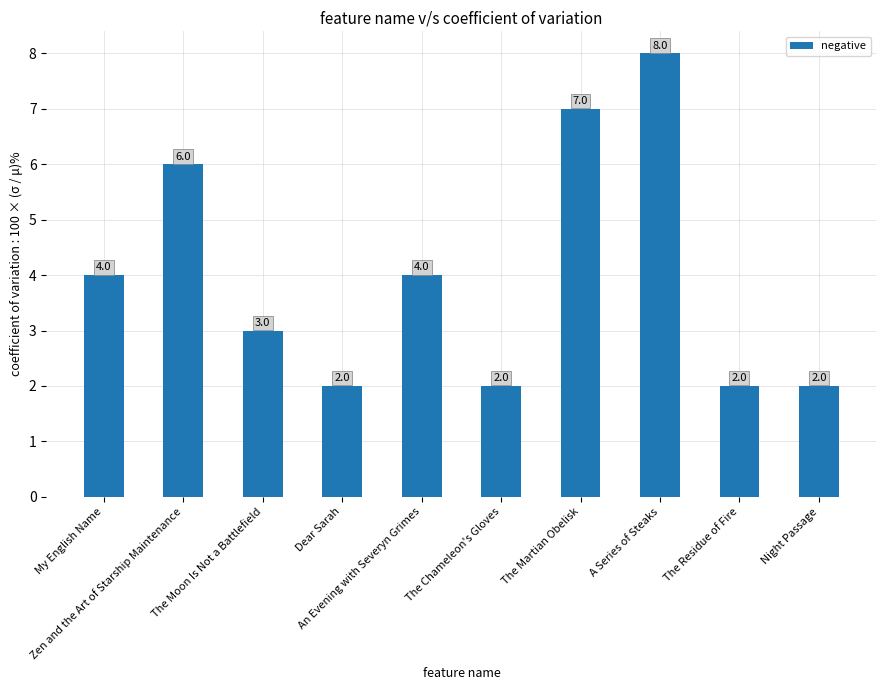

What is the difference between the maximum and minimum values?

6